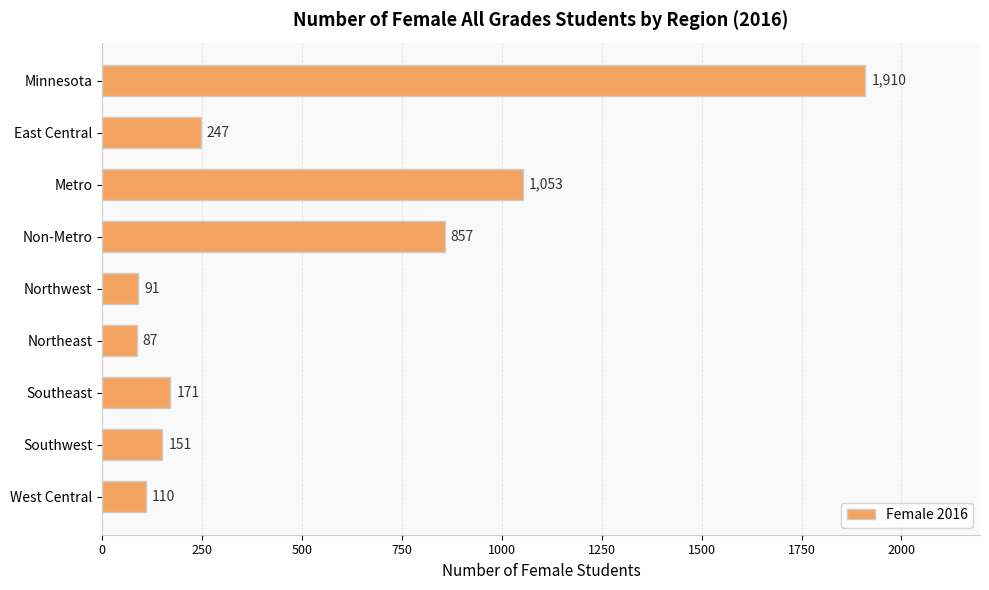

Reading top to bottom, list all the values displayed in this chart.

1910	247	1053	857	91	87	171	151	110